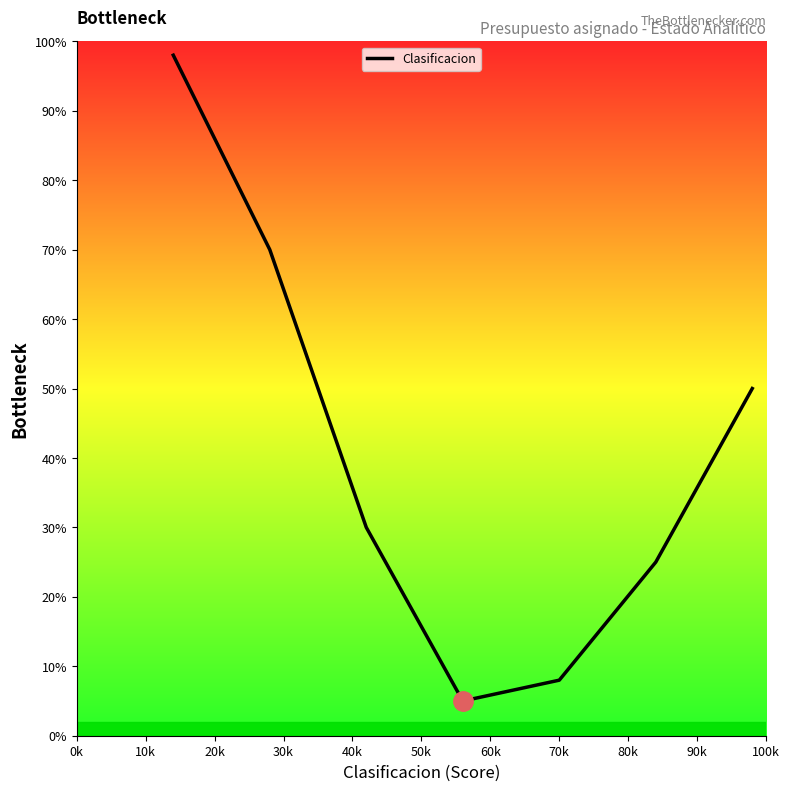

What is the difference between the maximum and minimum values?

93